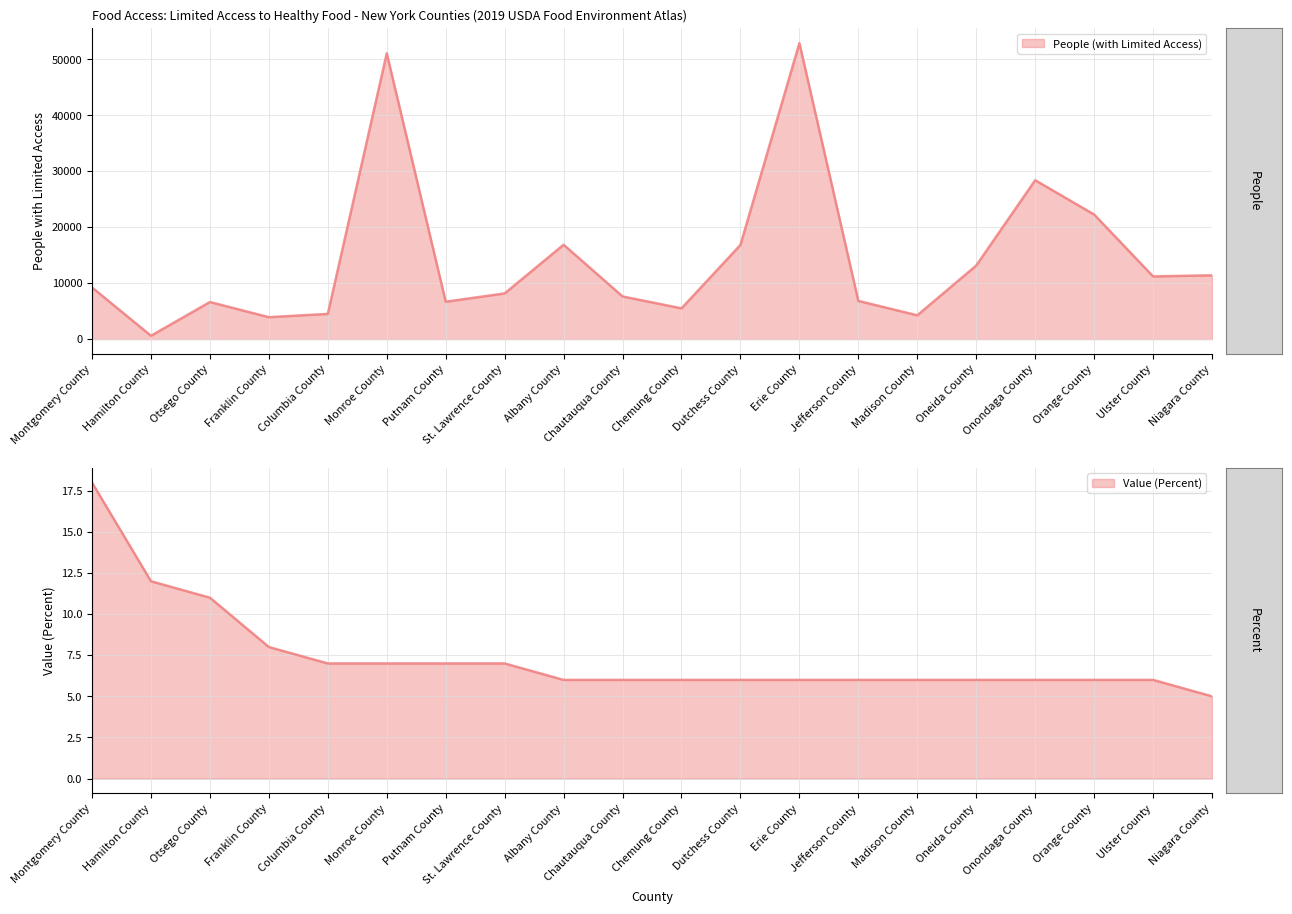

What position from the right is Niagara County?

1